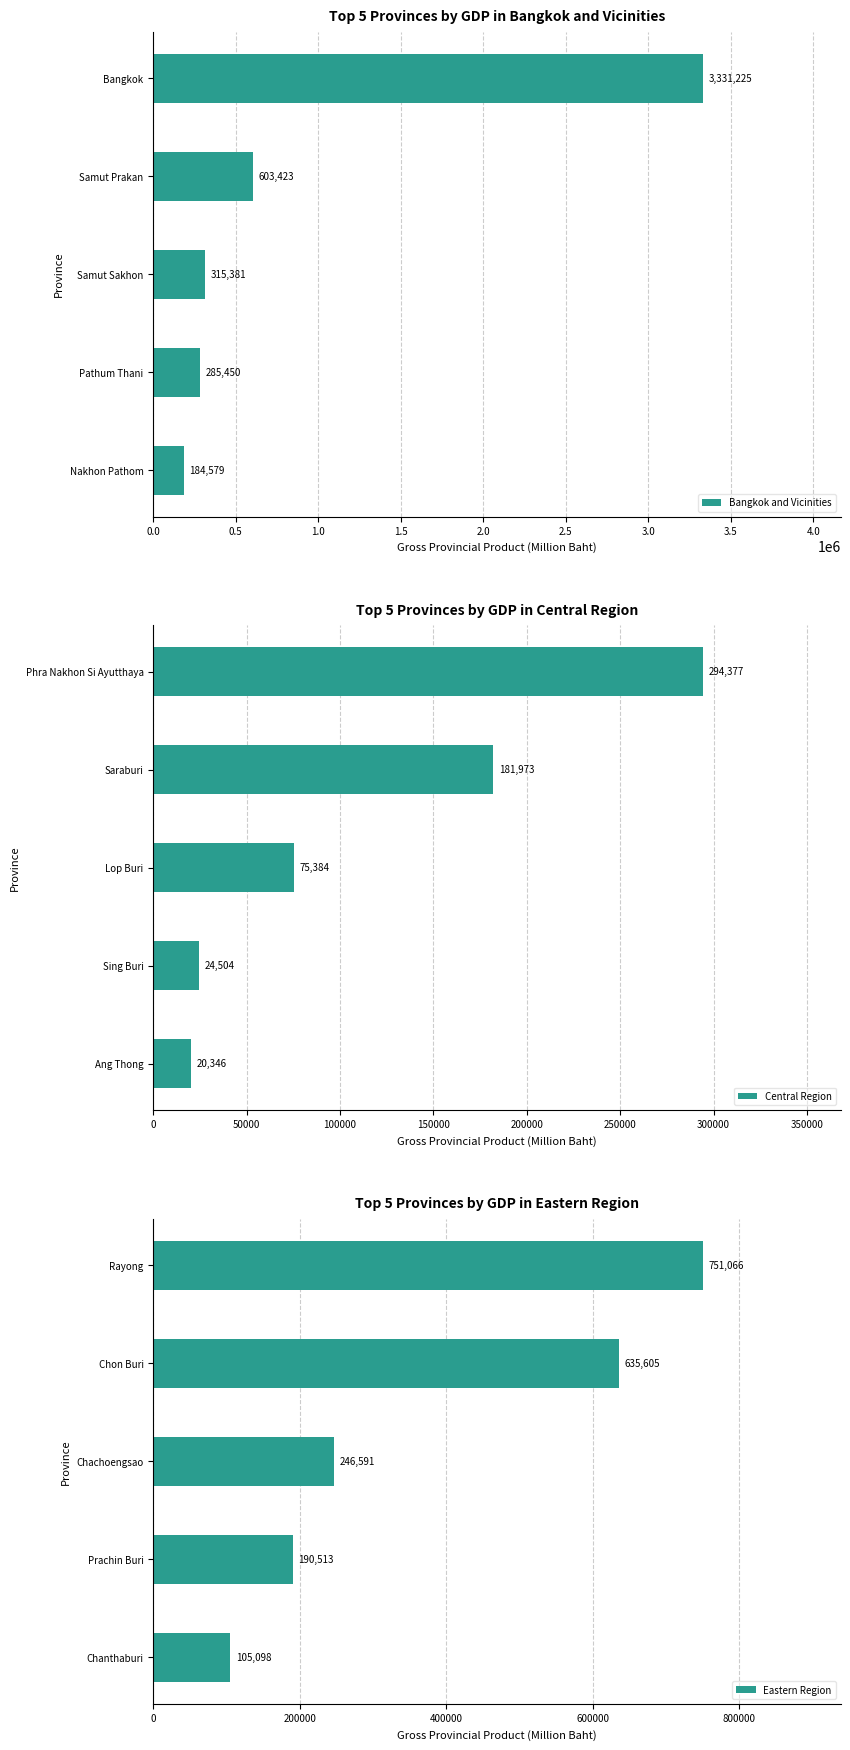

Where is Bangkok and Vicinities nearest to the value 1757901?

Samut Prakan